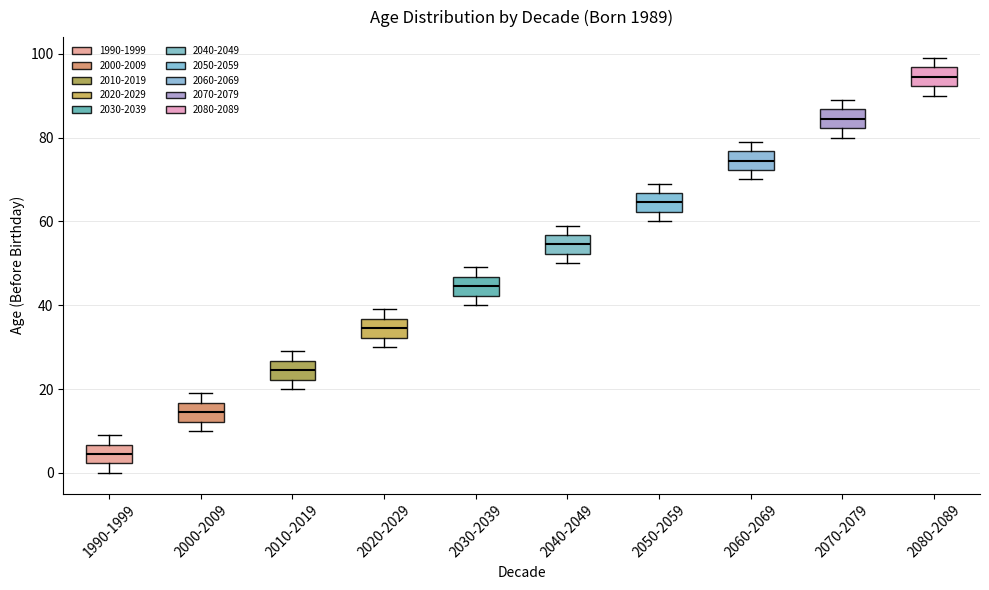

Reading left to right, transcribe this box plot: for each box, give where its median line is, the range the box spans, and where its two whiskers end, as read against the y-axis. The values are not printed on the chart, so give them approximately, as read against the axis.

1990-1999: median 4, box 2 to 6, whiskers 0 to 10
2000-2009: median 14, box 12 to 16, whiskers 10 to 20
2010-2019: median 24, box 22 to 26, whiskers 20 to 30
2020-2029: median 34, box 32 to 36, whiskers 30 to 40
2030-2039: median 44, box 42 to 46, whiskers 40 to 50
2040-2049: median 54, box 52 to 56, whiskers 50 to 60
2050-2059: median 64, box 62 to 66, whiskers 60 to 70
2060-2069: median 74, box 72 to 76, whiskers 70 to 80
2070-2079: median 84, box 82 to 86, whiskers 80 to 90
2080-2089: median 94, box 92 to 96, whiskers 90 to 100